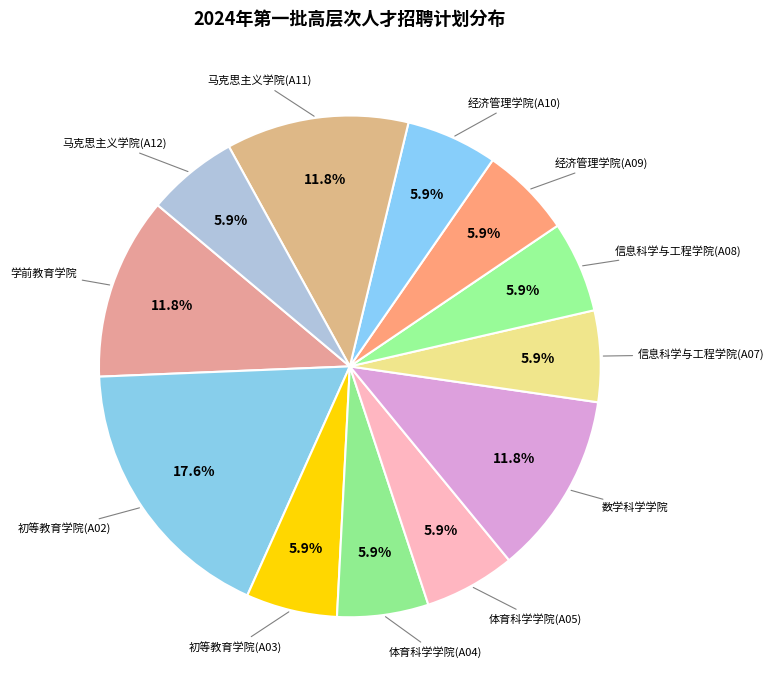

How many segments does this pie chart have?

12